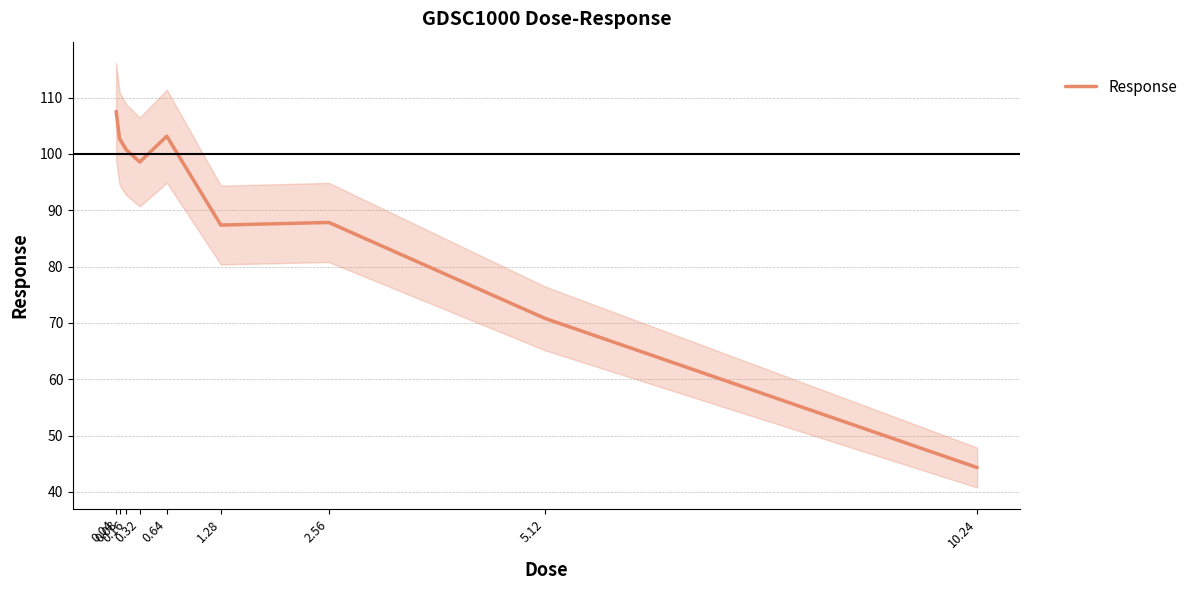

Read the value at 1.28.

87.4